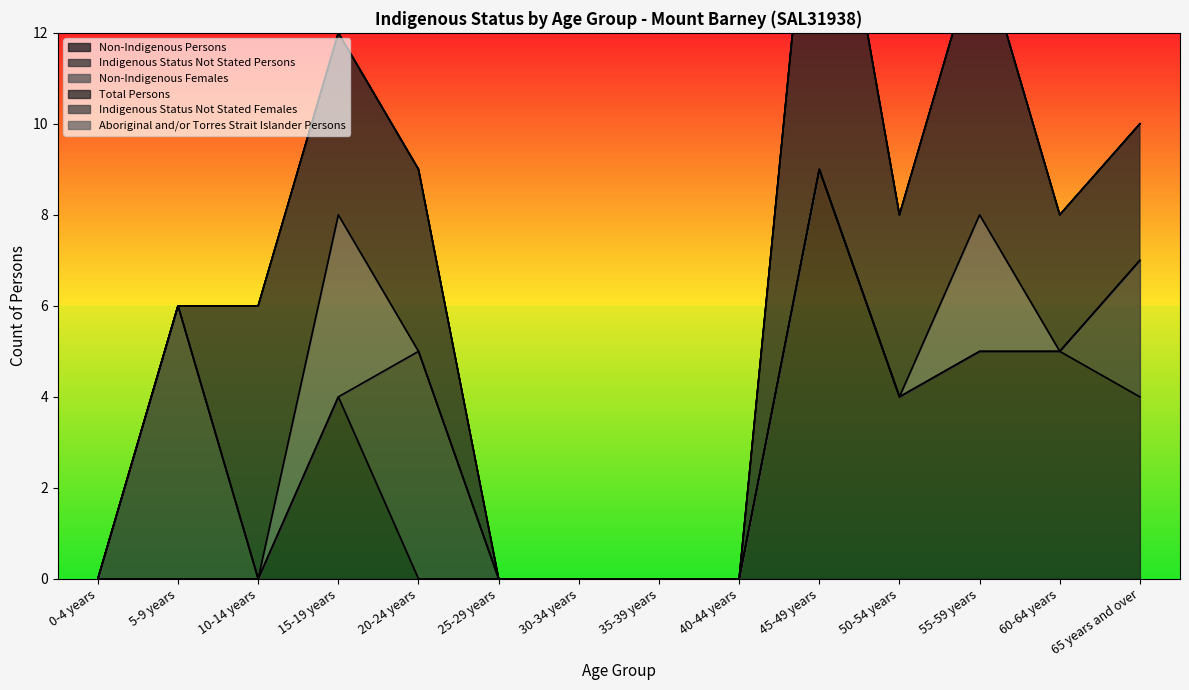

True or false: Non-Indigenous Females has a value of -1 at 25-29 years.

False